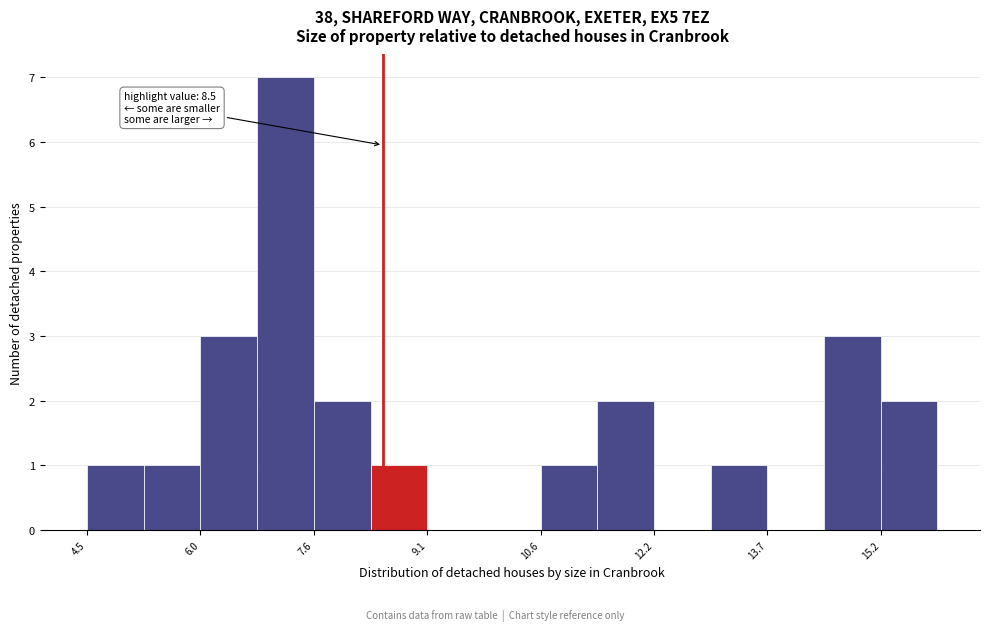

Around what value on the x-axis is the tallest bar? Give the approximate position of its centre, as read against the axis.

7.2